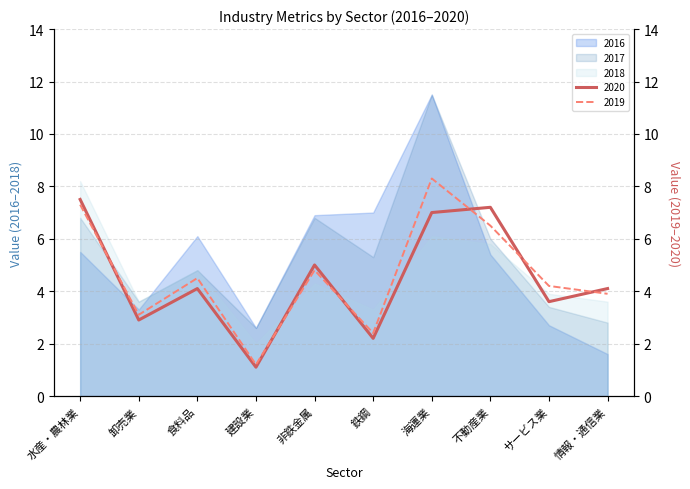

Which category has the highest value in the 2019 series?

海運業